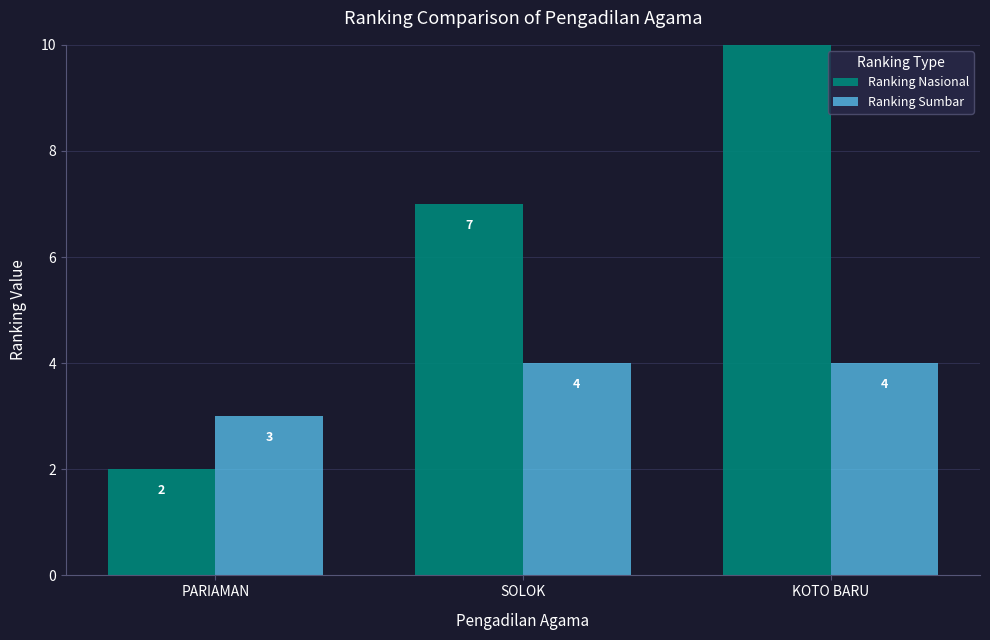

The Ranking Nasional series shows 2 at SOLOK. True or false?

False